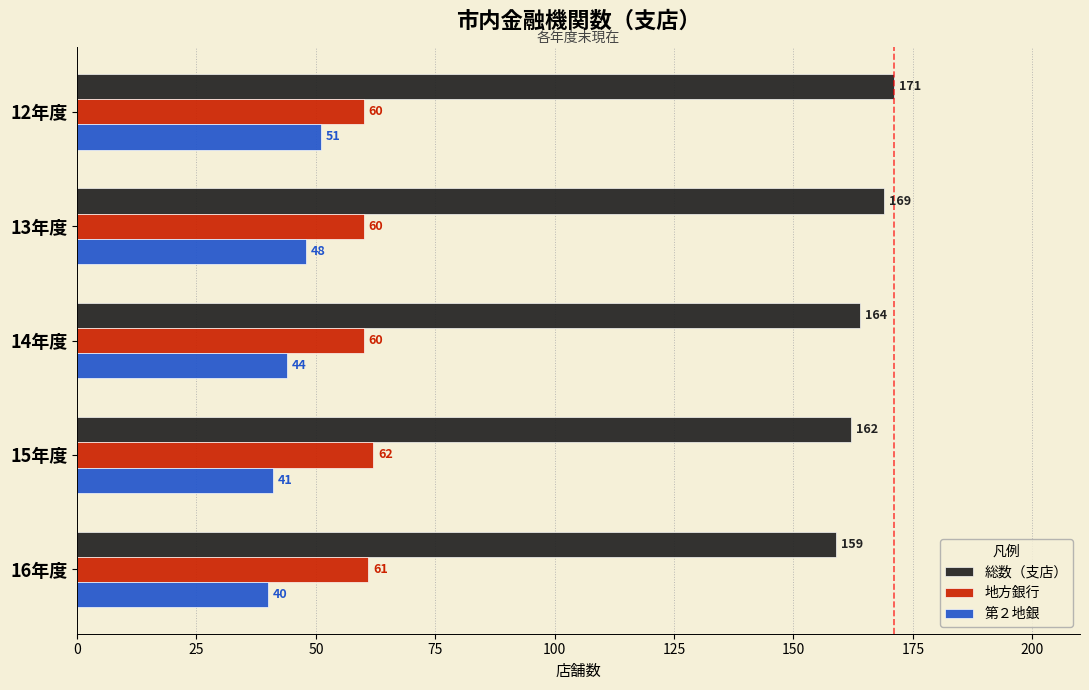

Which series has the widest spread of values?

総数（支店）